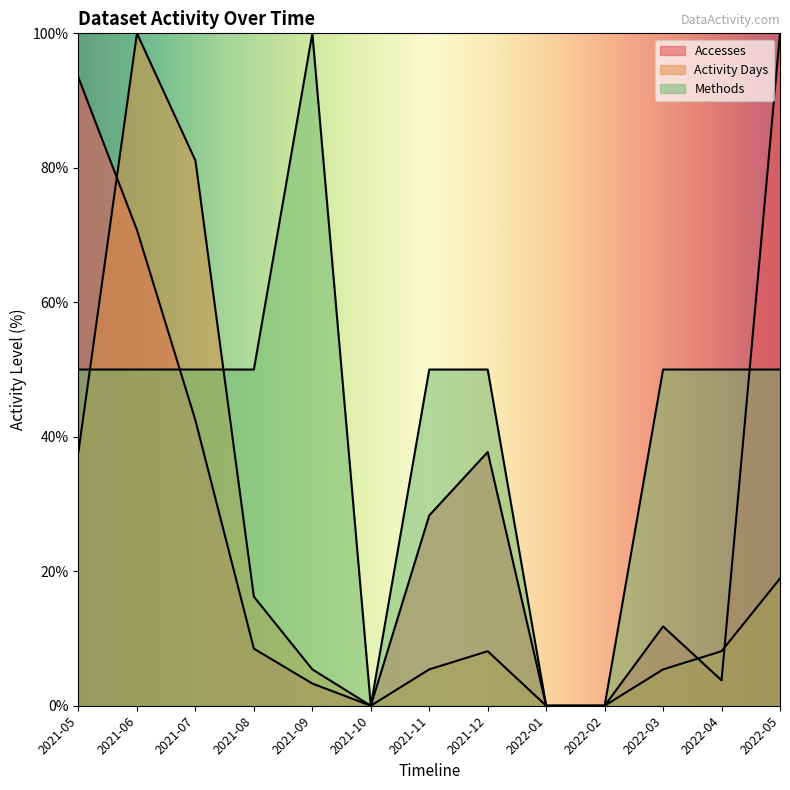

Where do Methods and Accesses first cross each other?

2021-06 and 2021-07